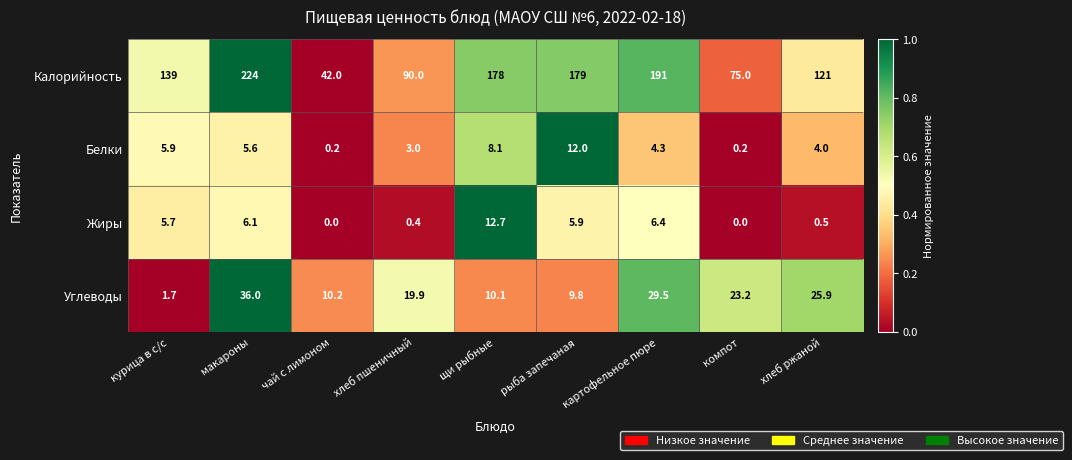

What is the difference between the maximum and minimum values in the Жиры series?

12.7